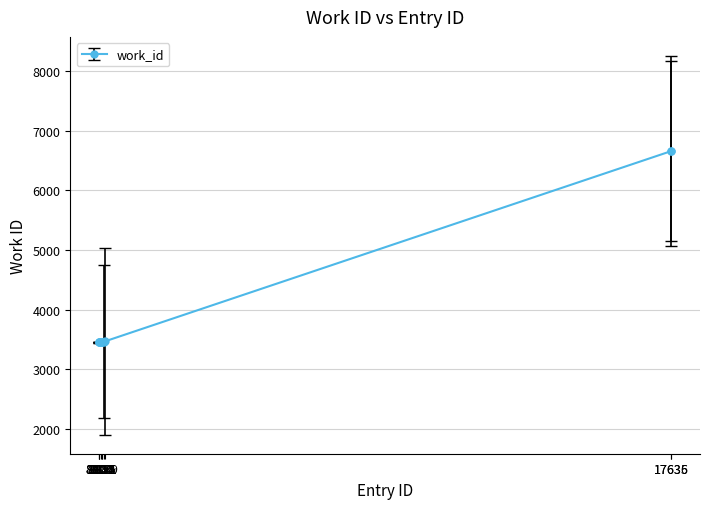

The chart shows a value of 1759 at 8889. True or false?

False